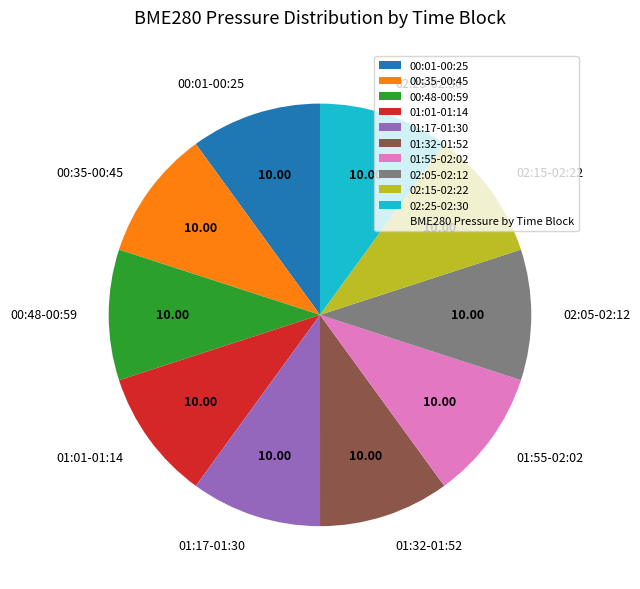

How many segments does this pie chart have?

10